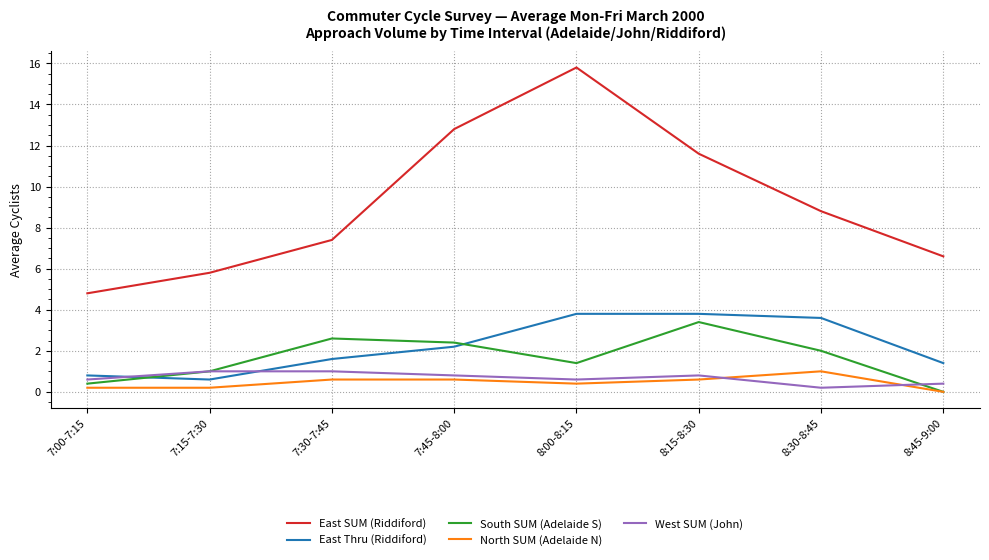

True or false: East Thru (Riddiford) and East SUM (Riddiford) intersect in this chart.

False